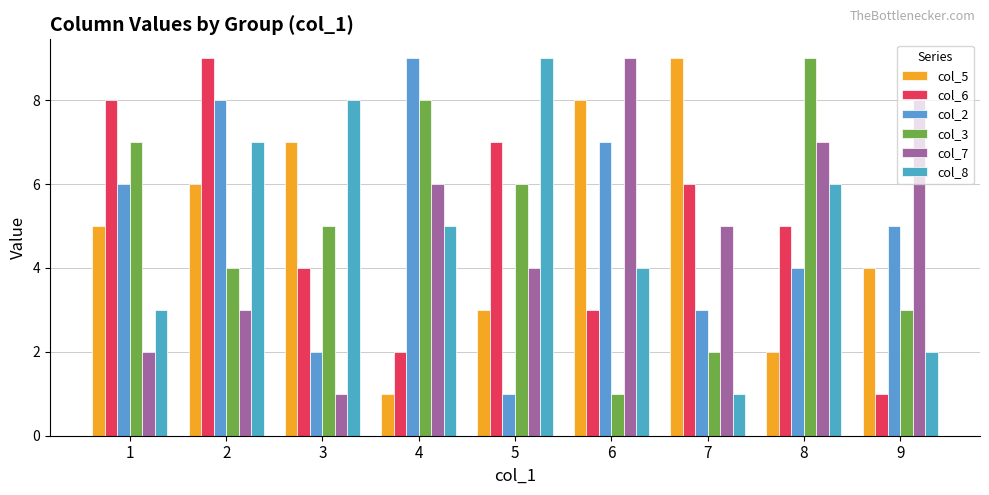

Are the bars grouped side by side (vs. stacked)?

Yes